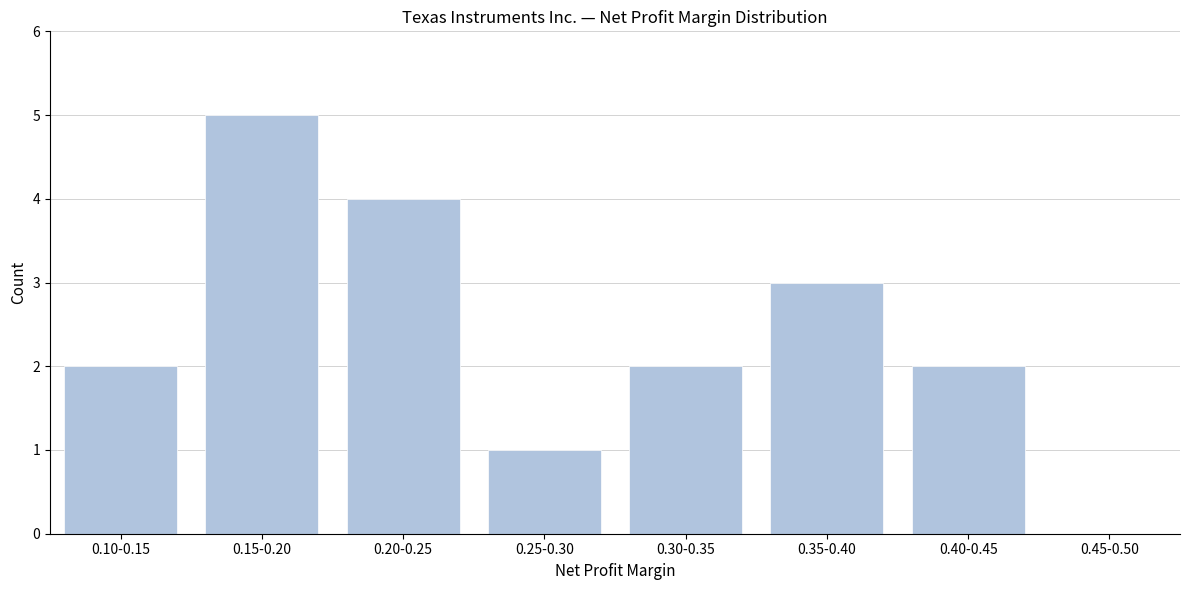

Reading left to right, list all the values displayed in this chart.

0.10-0.15=2	0.15-0.20=5	0.20-0.25=4	0.25-0.30=1	0.30-0.35=2	0.35-0.40=3	0.40-0.45=2	0.45-0.50=0